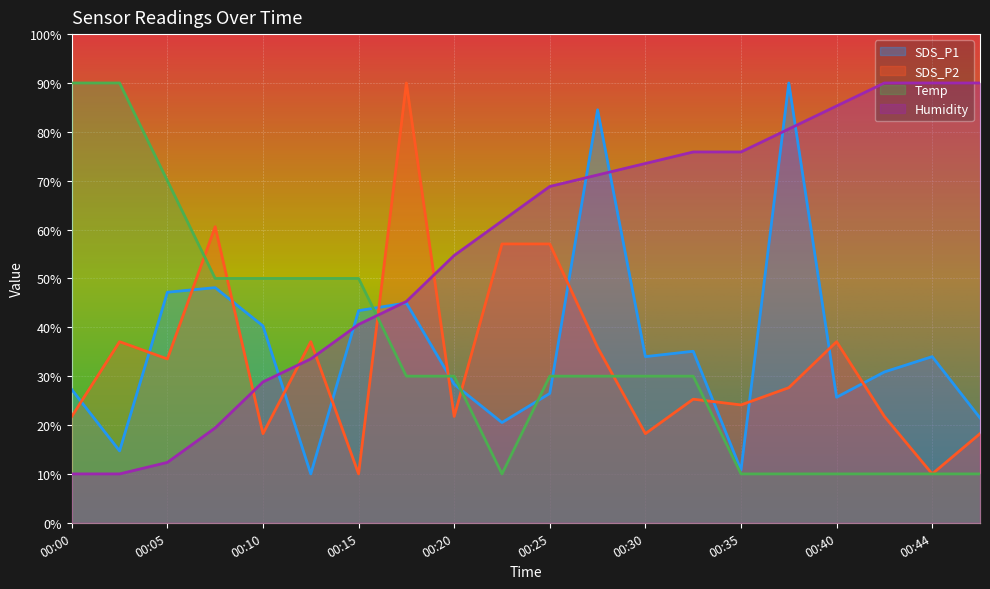

Rank the series by their maximum value, from highest to lowest.

SDS_P1, SDS_P2, Temp, Humidity